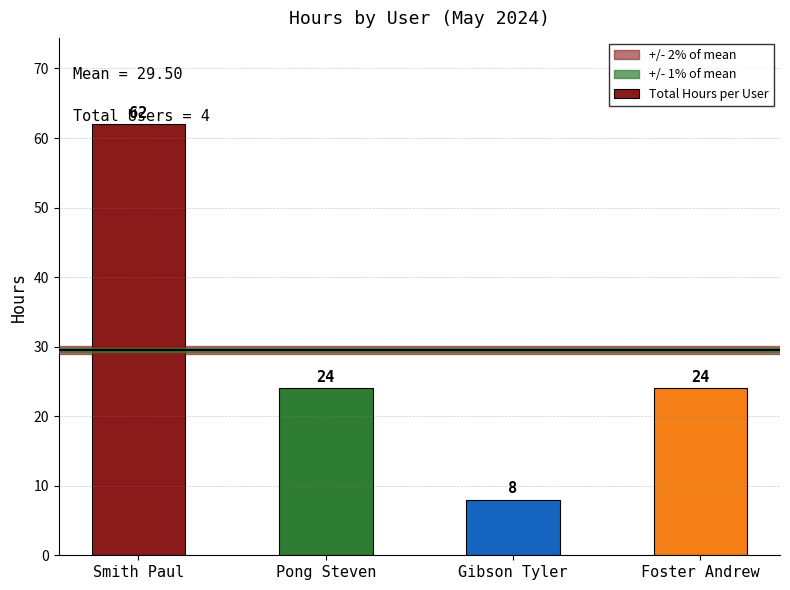

Which category has the lowest value across all series?

Gibson Tyler